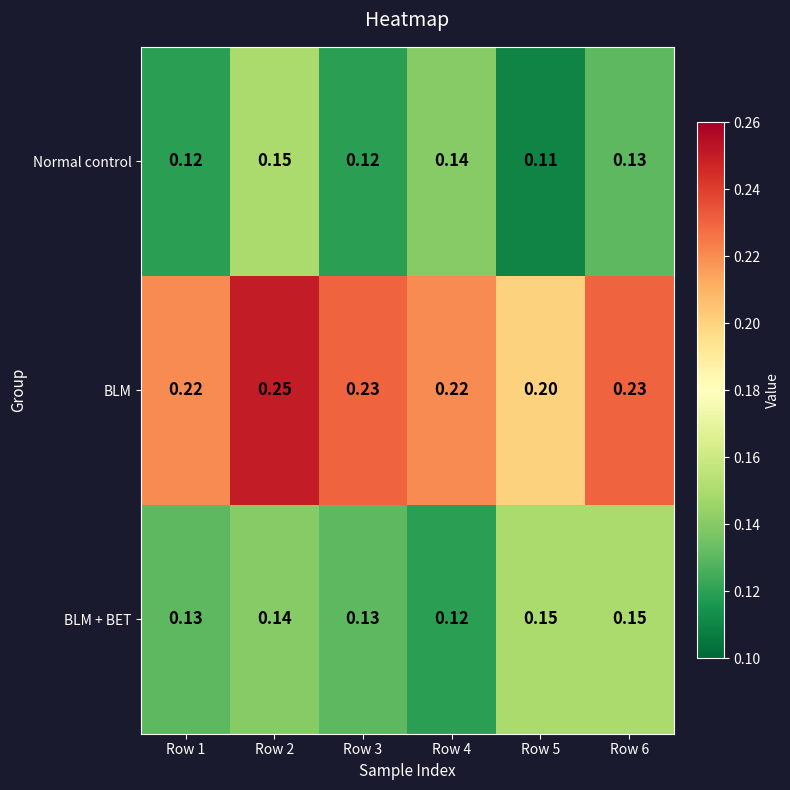

Between Row 3 and Row 6, which series saw the biggest shift?

BLM + BET